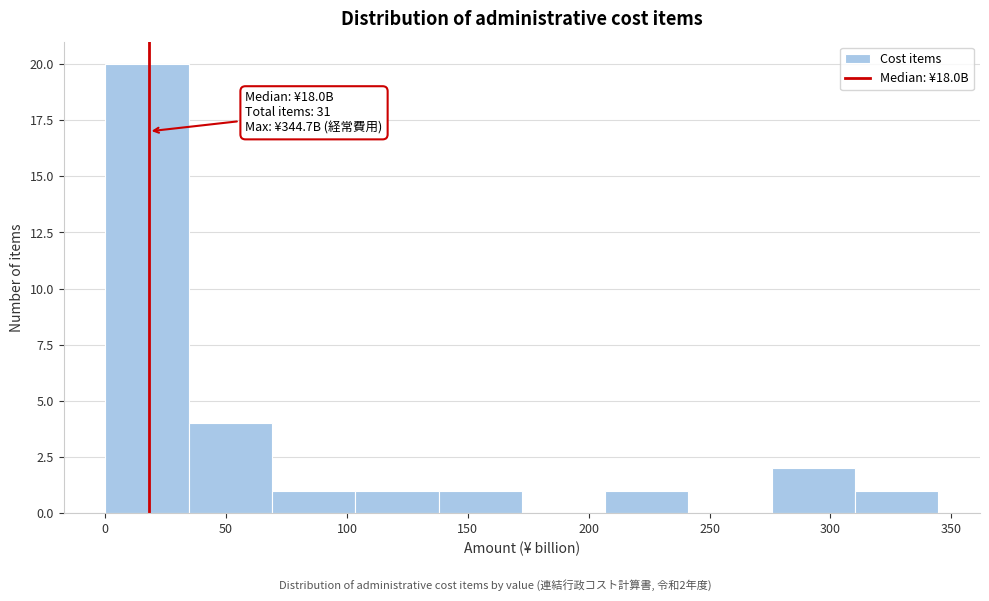

Which range on the x-axis has the tallest bar?

0 to 35